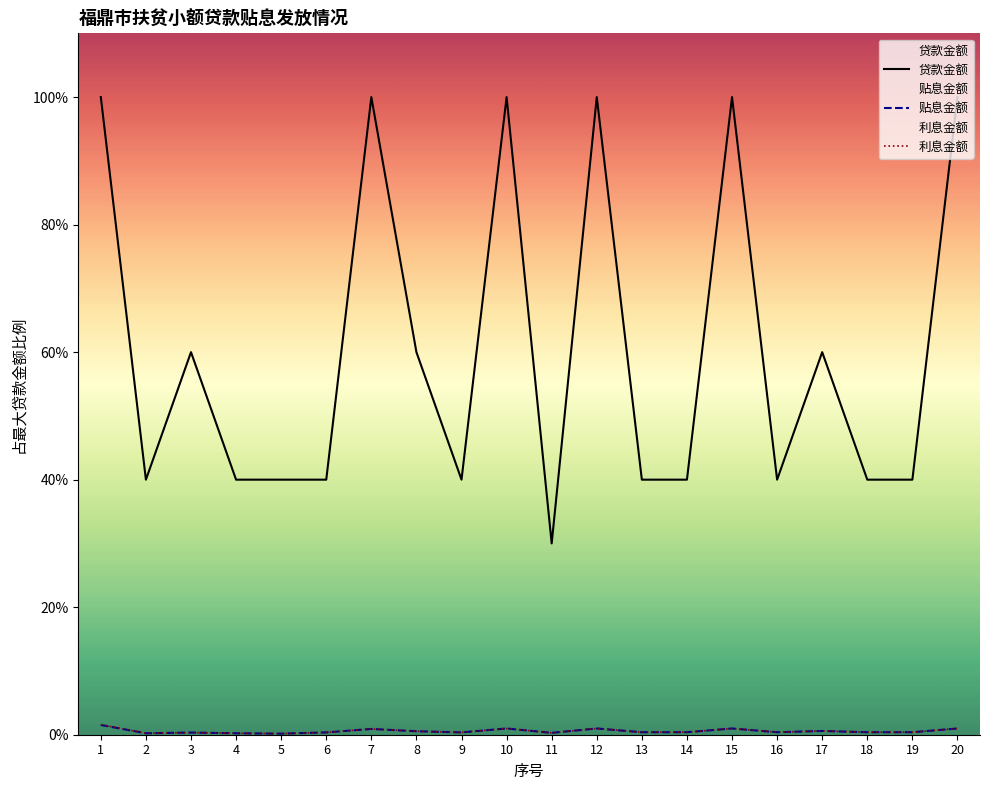

The 利息金额 series shows 0.6 at 12. True or false?

False